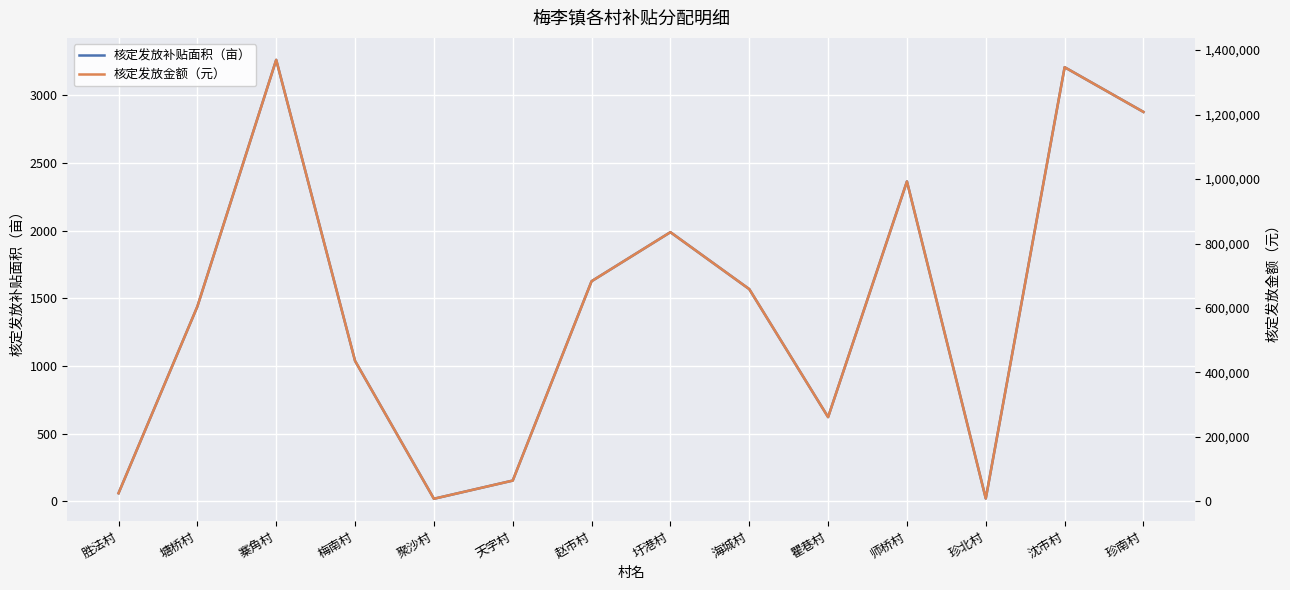

Count the number of categories in the chart.

14